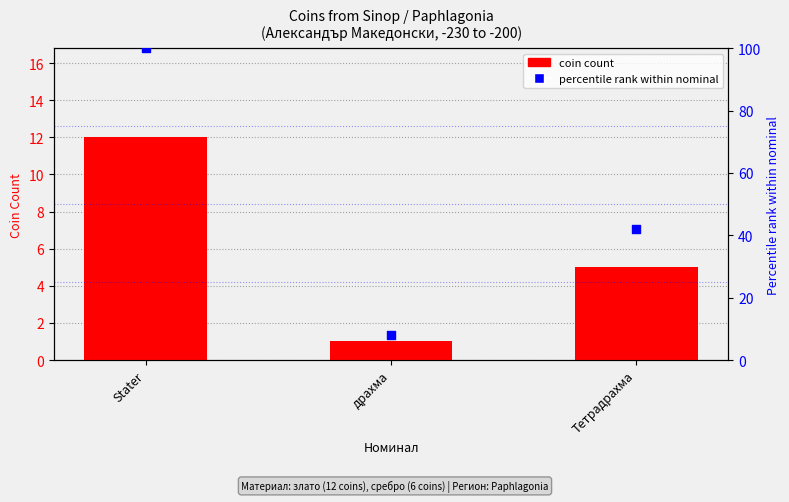

At which category is the sum across all series the highest?

Stater